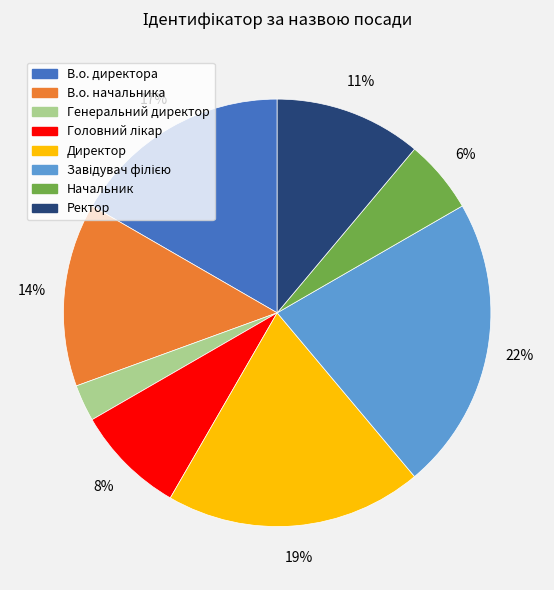

Between В.о. начальника and Ректор, which is larger?

В.о. начальника